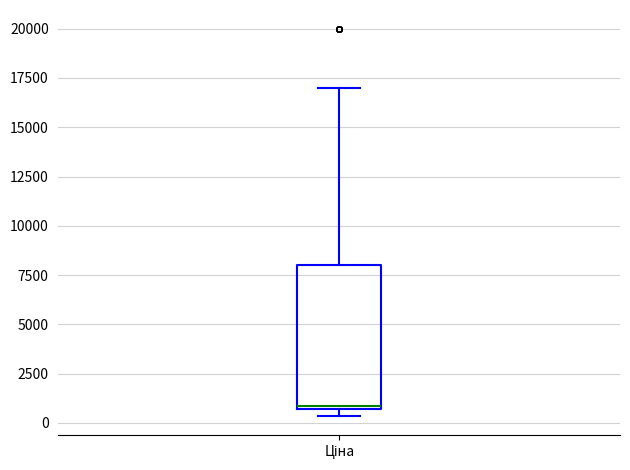

Read this box plot against the y-axis: the position of the median line, the range covered by the box, and the ends of both whiskers. The values are not printed on the chart, so give them approximately, as read against the axis.

median 1000, box 500 to 8000, whiskers 500 (just below the box's lower edge) to 17000